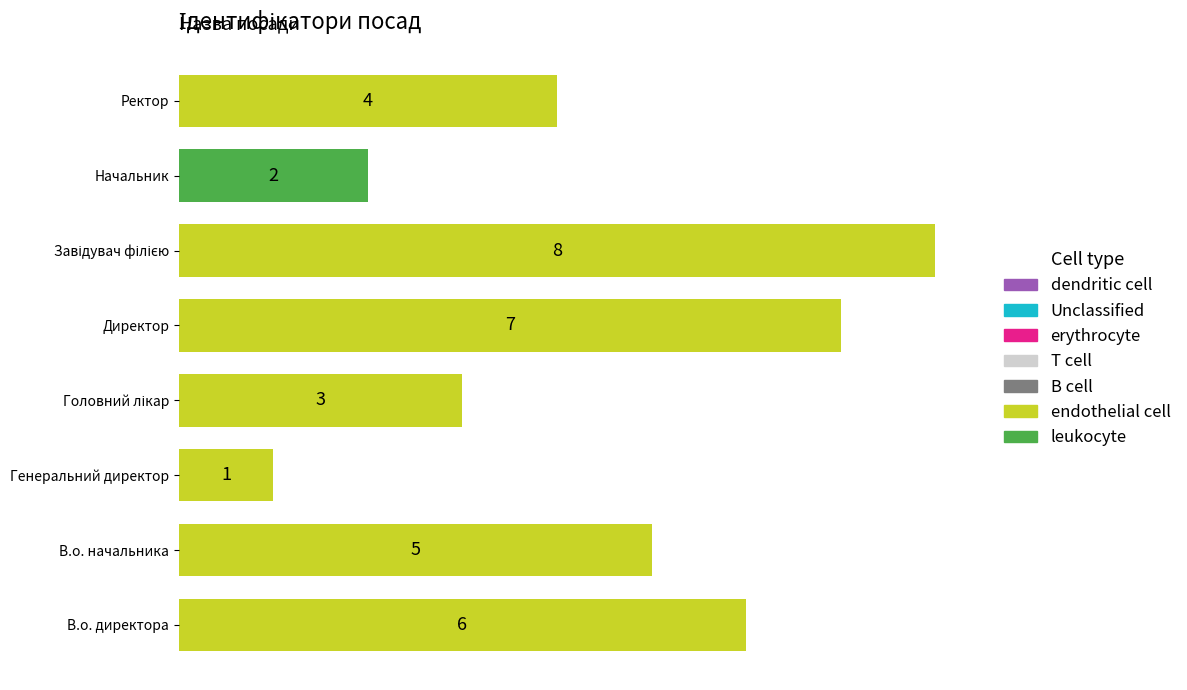

What is the difference between the second highest and minimum values?

6